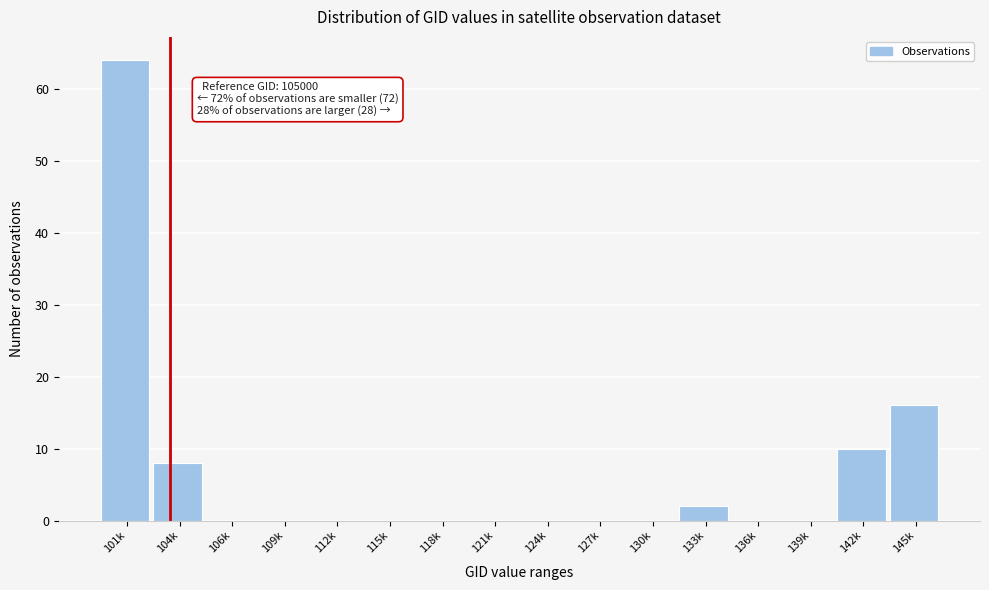

Reading left to right, what are all the values shown in this chart?

101k=64	104k=8	106k=0	109k=0	112k=0	115k=0	118k=0	121k=0	124k=0	127k=0	130k=0	133k=2	136k=0	139k=0	142k=10	145k=16